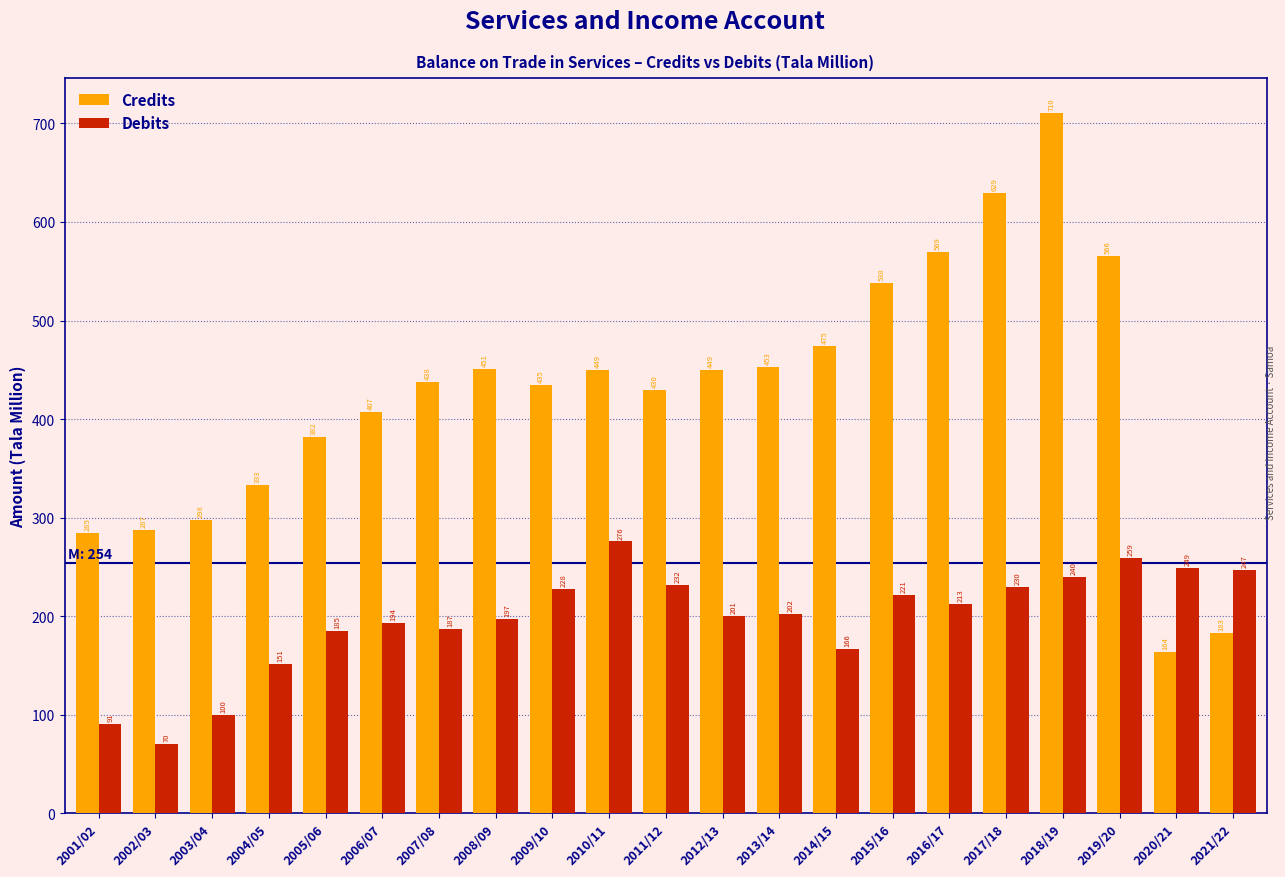

Is the value of Debits at 2018/19 greater than the value of Credits at 2010/11?

No